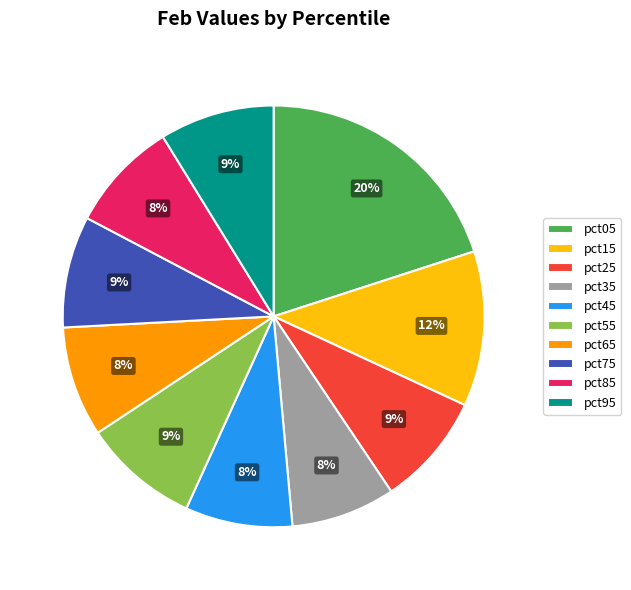

The pct95 slice represents 9% of the pie. True or false?

True